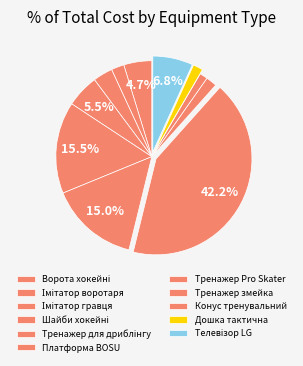

What is the ratio of the value at Дошка тактична to the value at Імітатор воротаря?

0.8